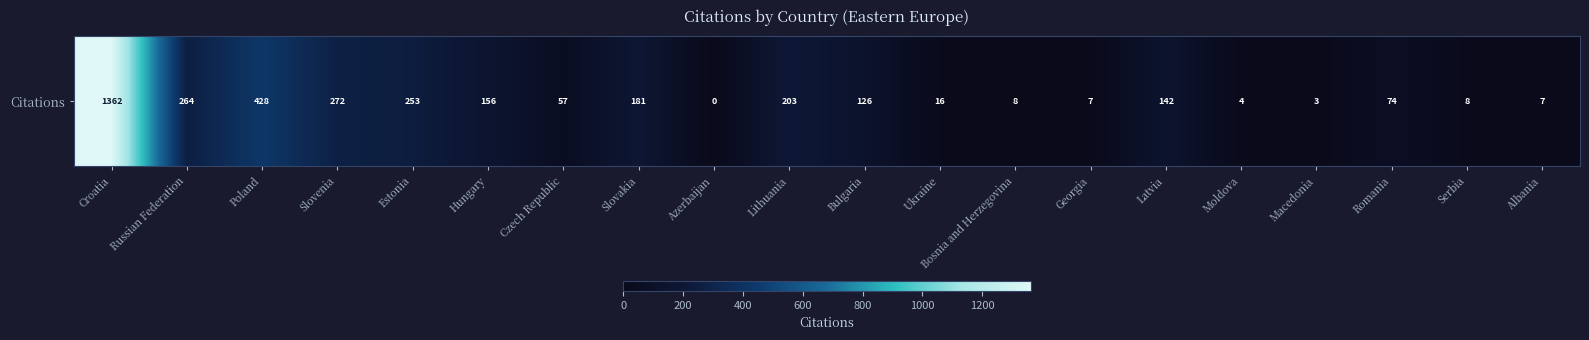

What is the sum of all values?

3571